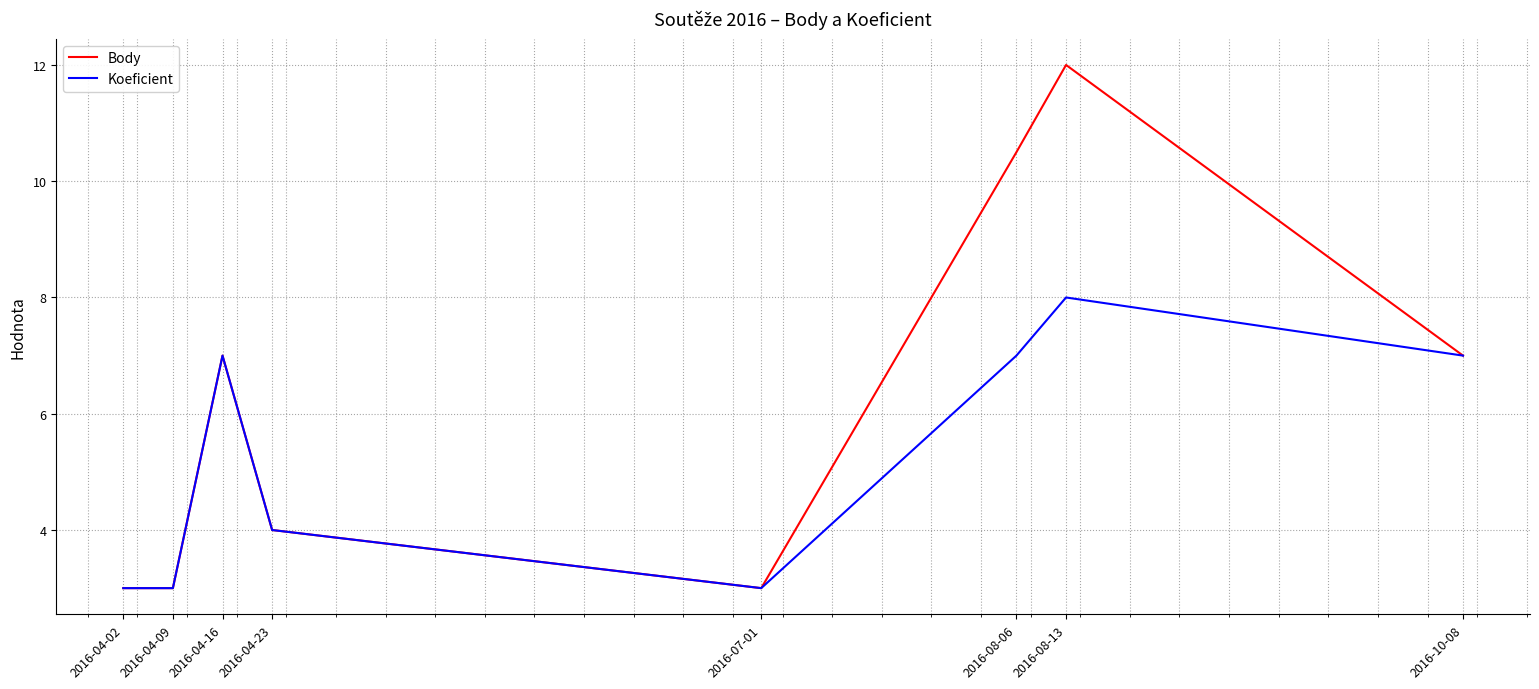

What is the greatest value displayed?

12.0